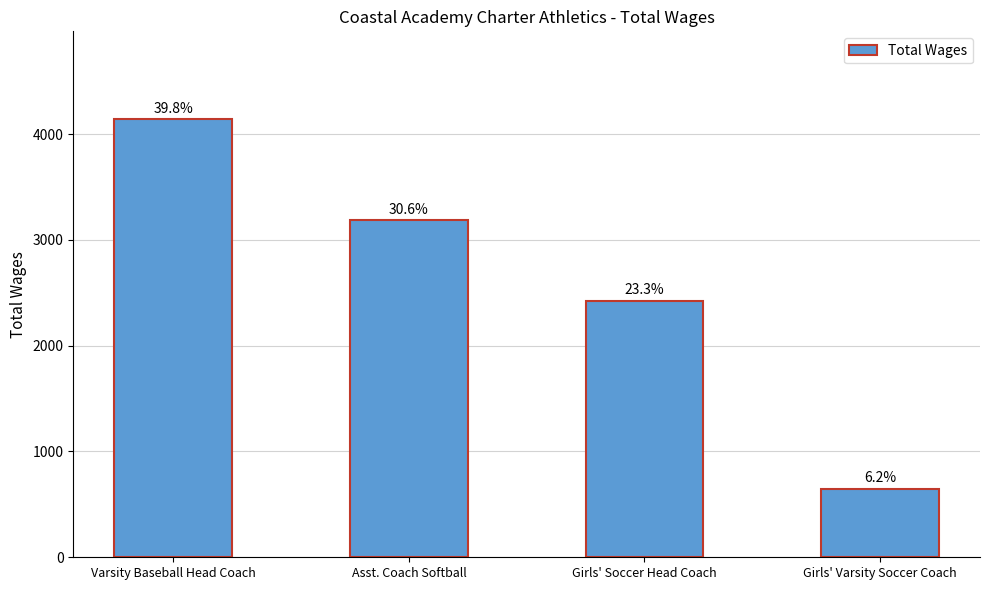

Which category has the highest value across all series?

Varsity Baseball Head Coach